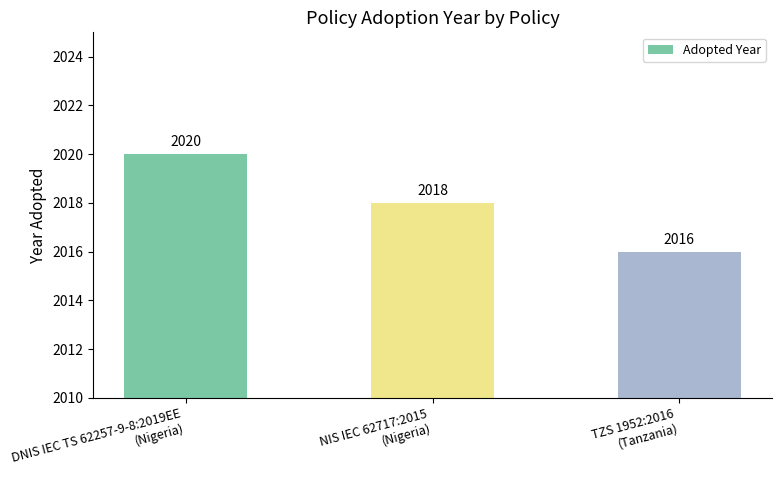

Are the bars grouped side by side (vs. stacked)?

No